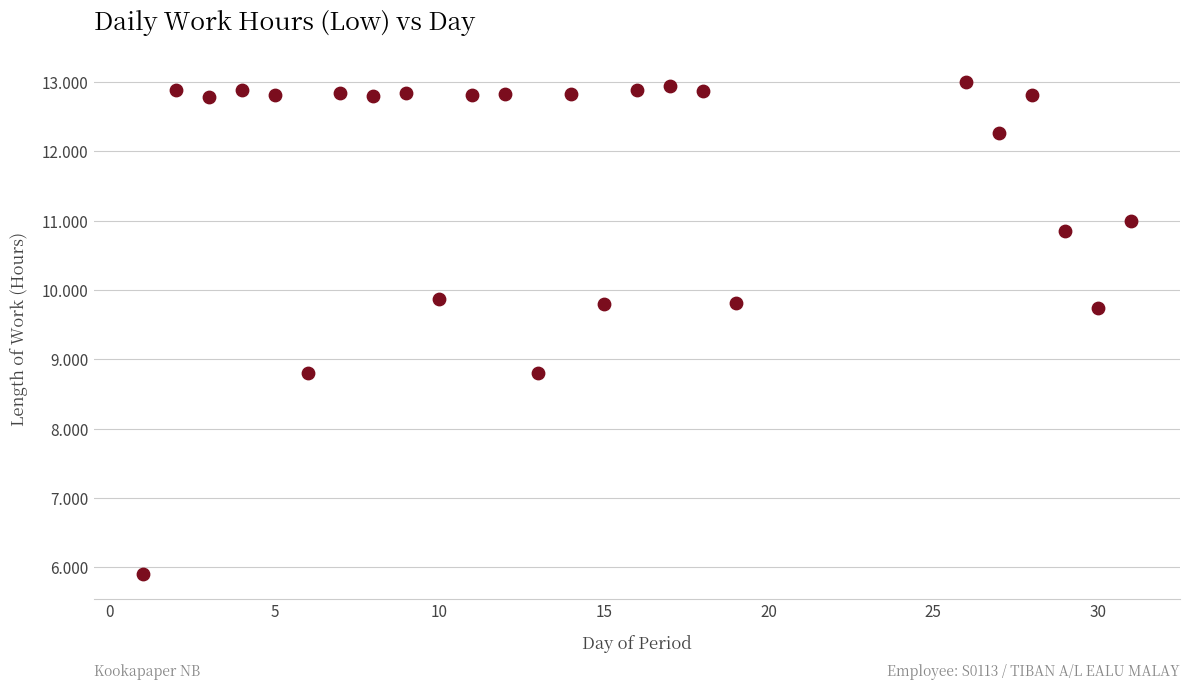

What is the range of X values (max minus min)?

30.0